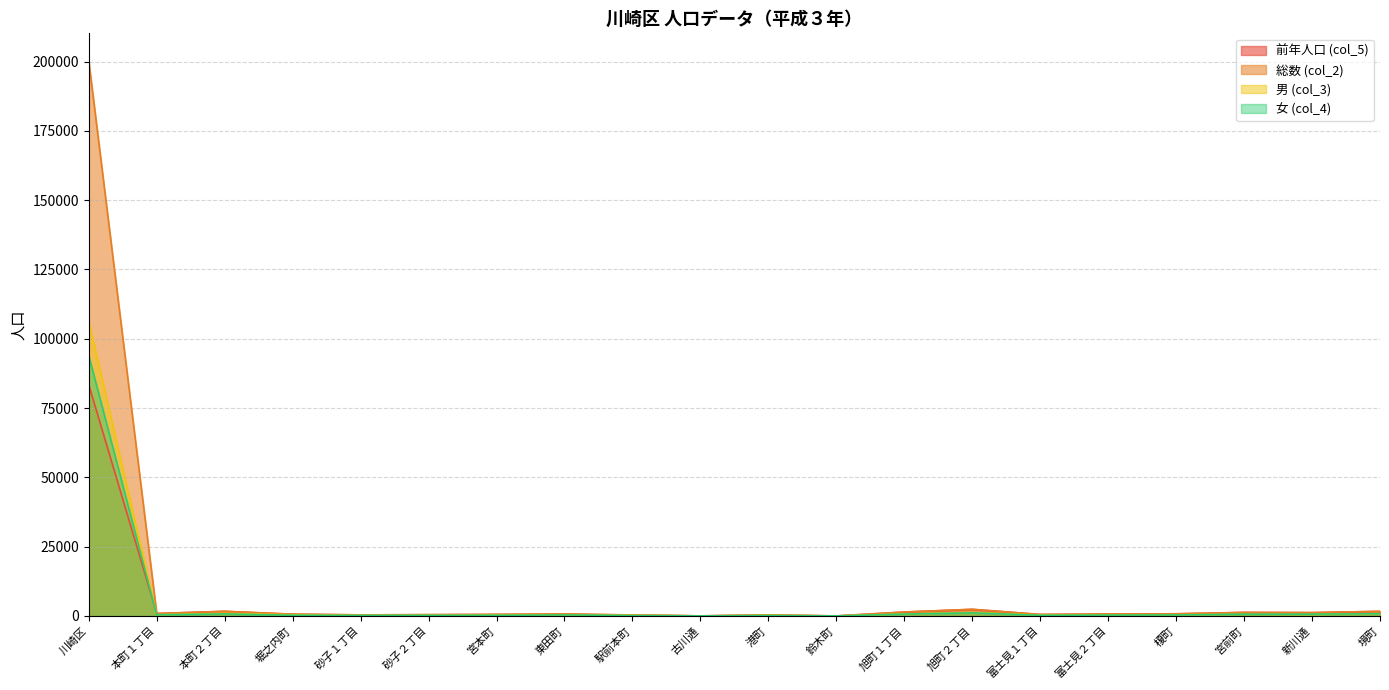

Which has a higher value, 富士見１丁目 or 古川通?

富士見１丁目